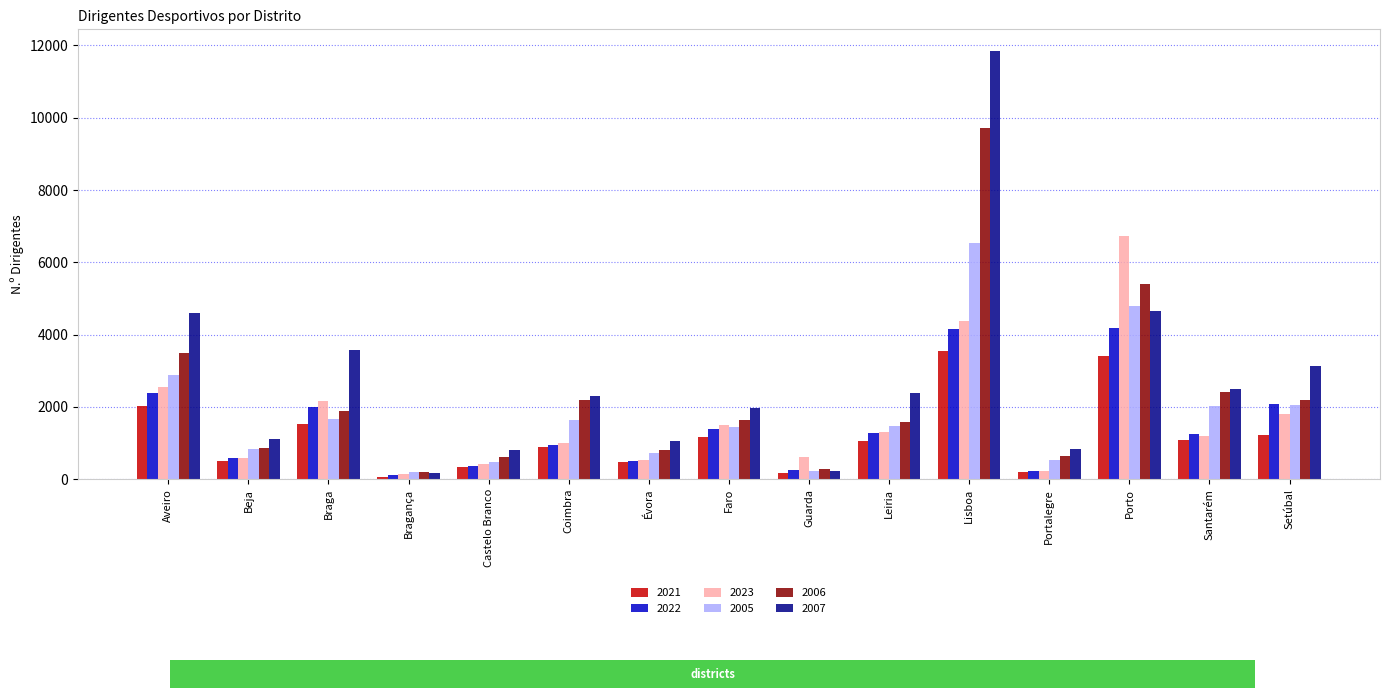

Which series changed the most between Faro and Lisboa?

2007